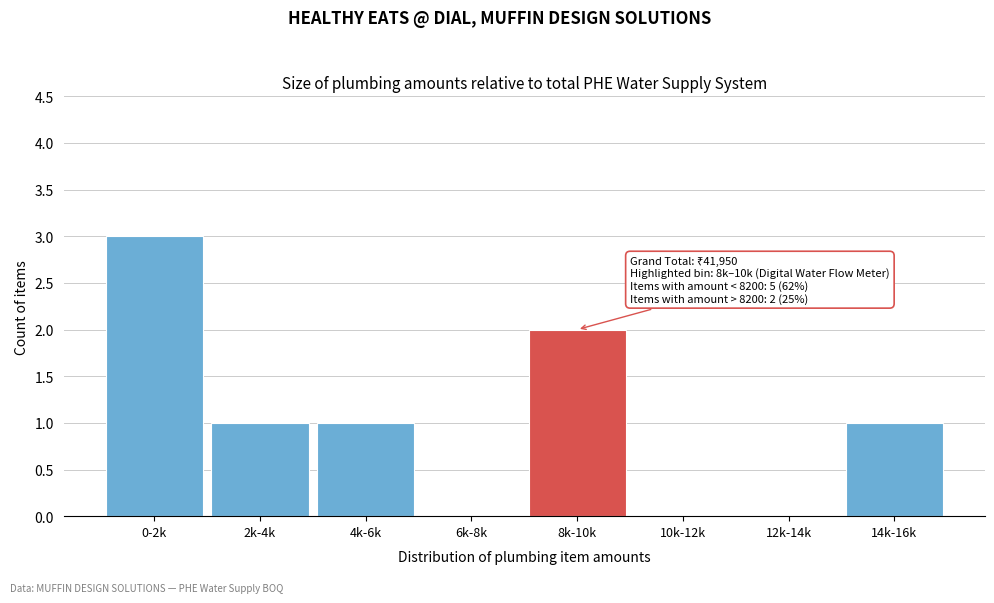

Reading left to right, what are all the values shown in this chart?

0-2k=3	2k-4k=1	4k-6k=1	6k-8k=0	8k-10k=2	10k-12k=0	12k-14k=0	14k-16k=1